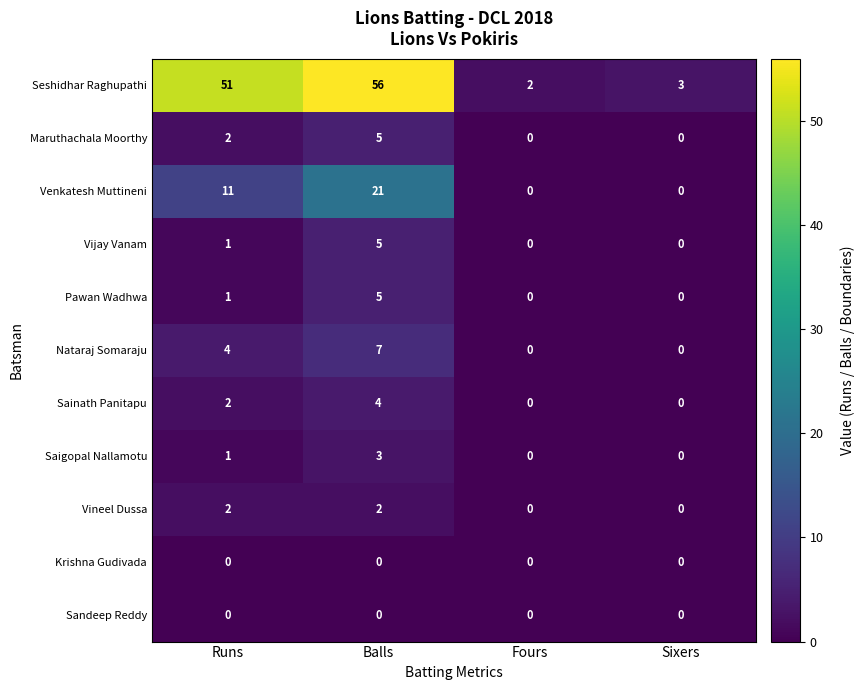

What is the average value of the Seshidhar Raghupathi series?

28